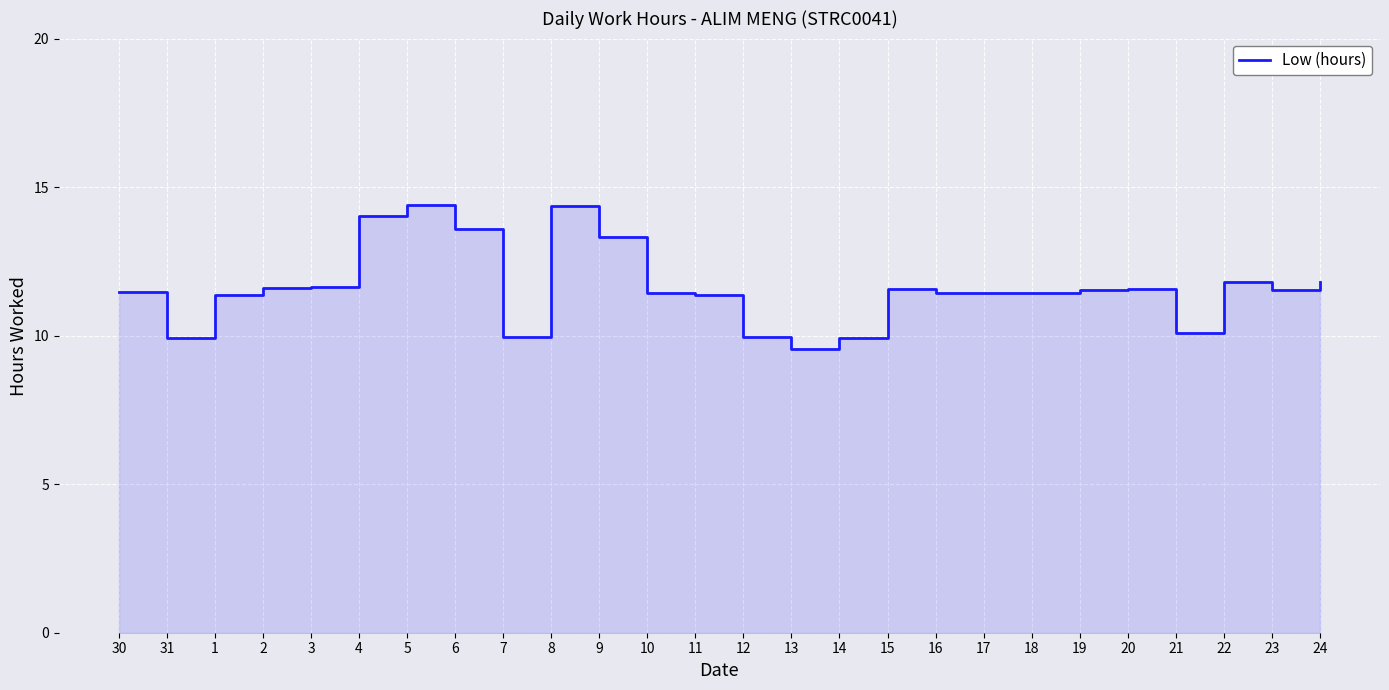

What position from the left is 15?

17